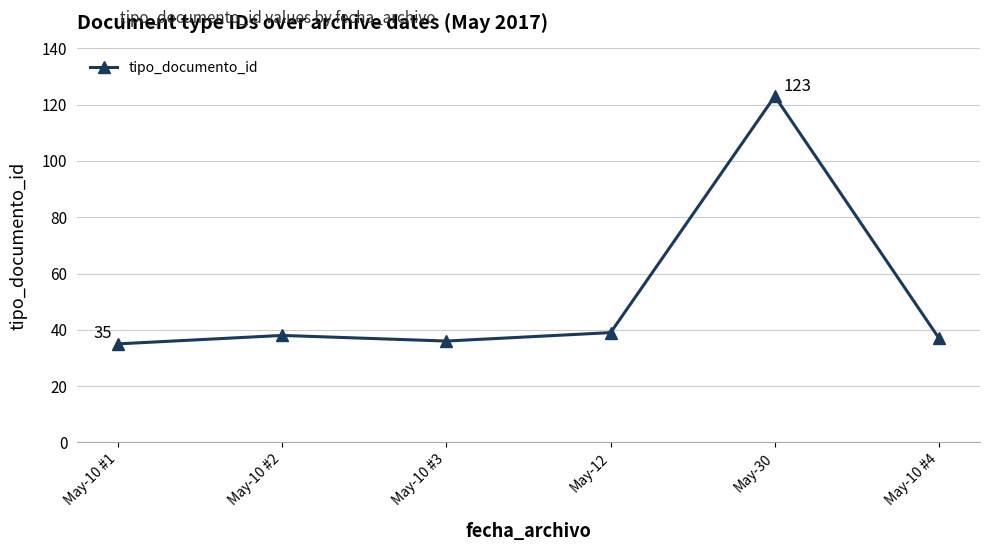

Is it true that the value at May-30 is 52?

False